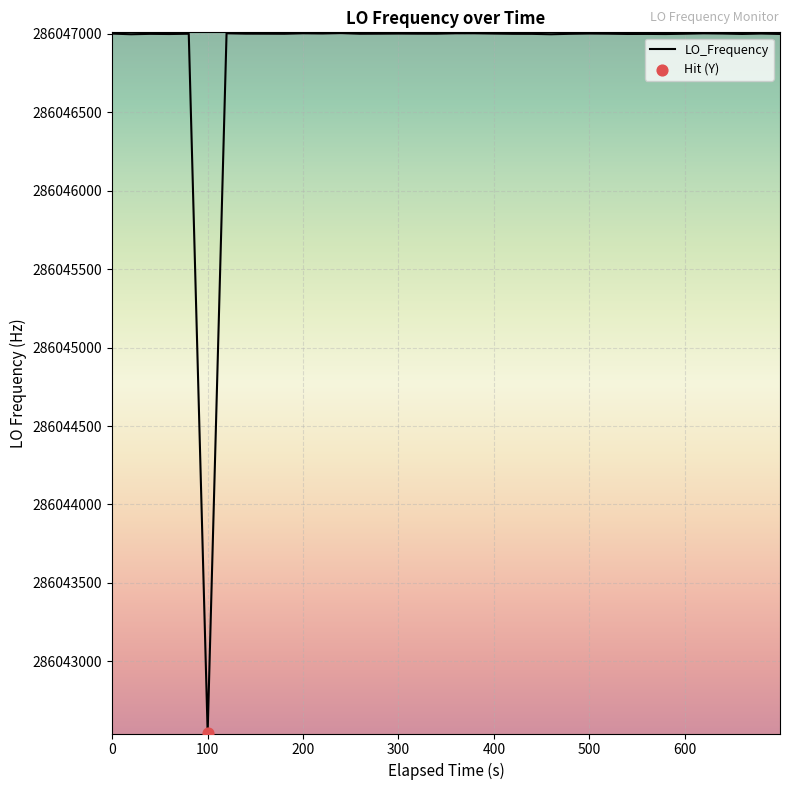

What is the greatest value displayed?

286047003.9